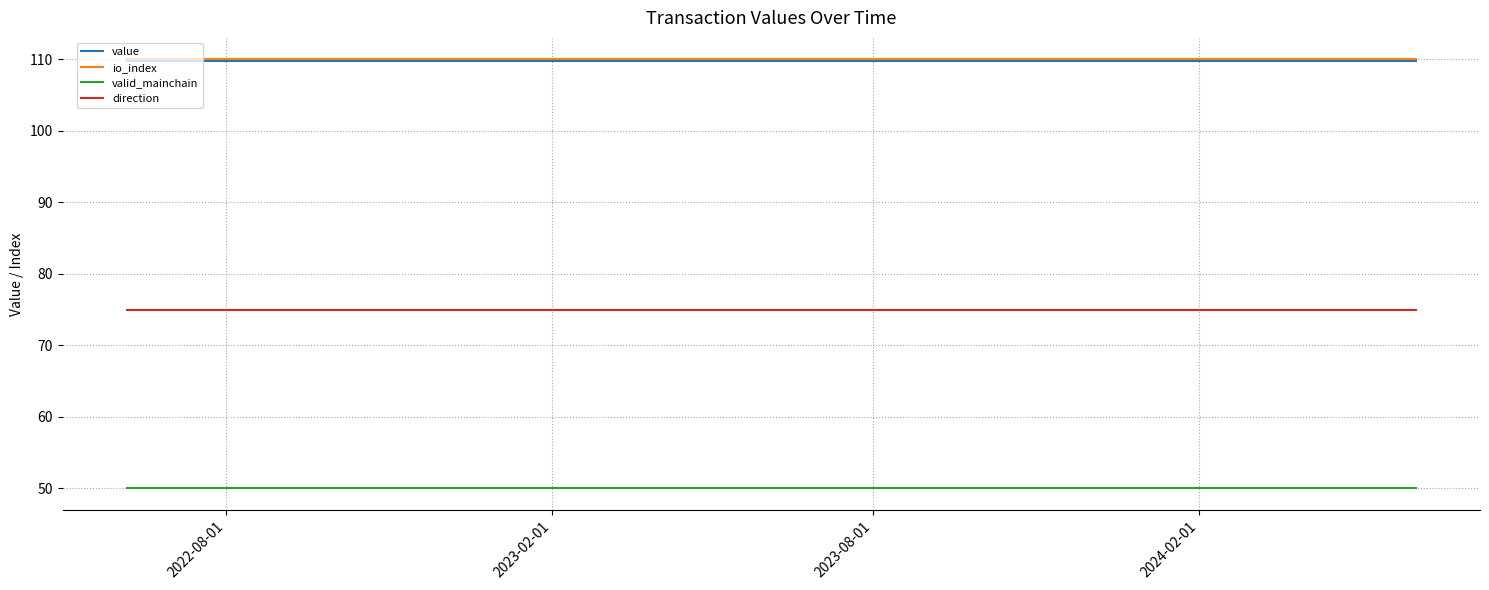

What is the minimum value shown in the chart?

50.0